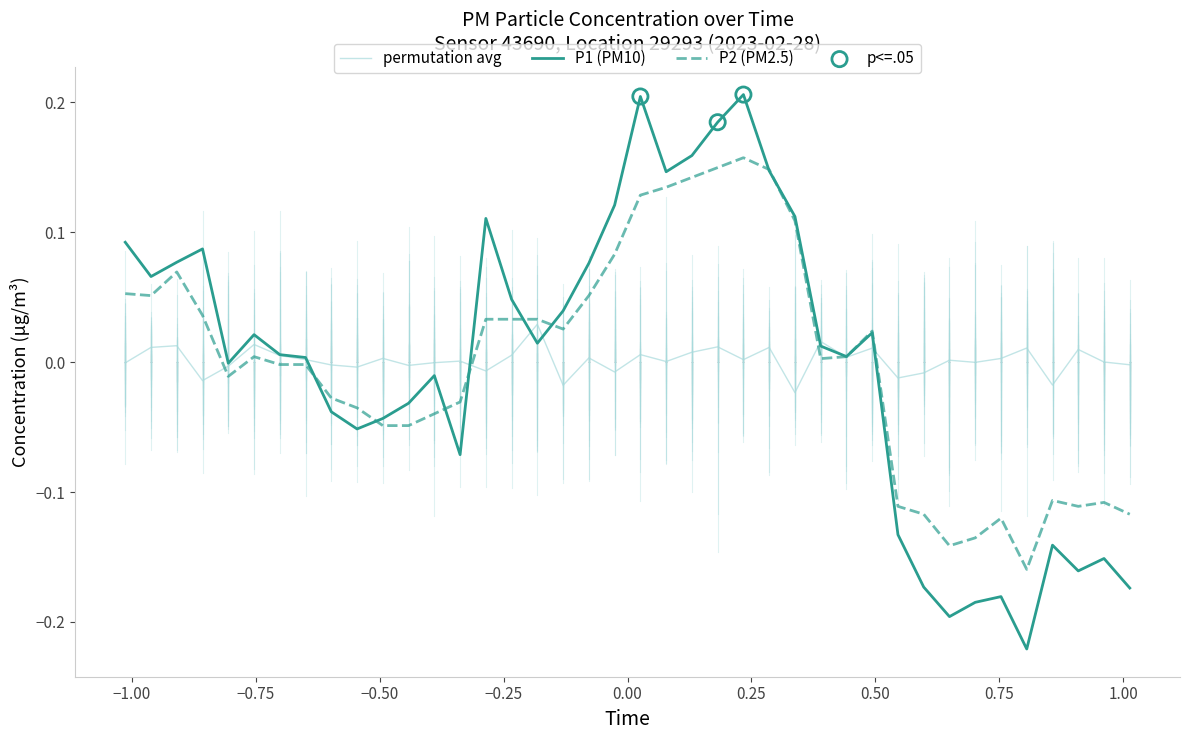

Which series has the largest range (max minus min)?

P1 (PM10)